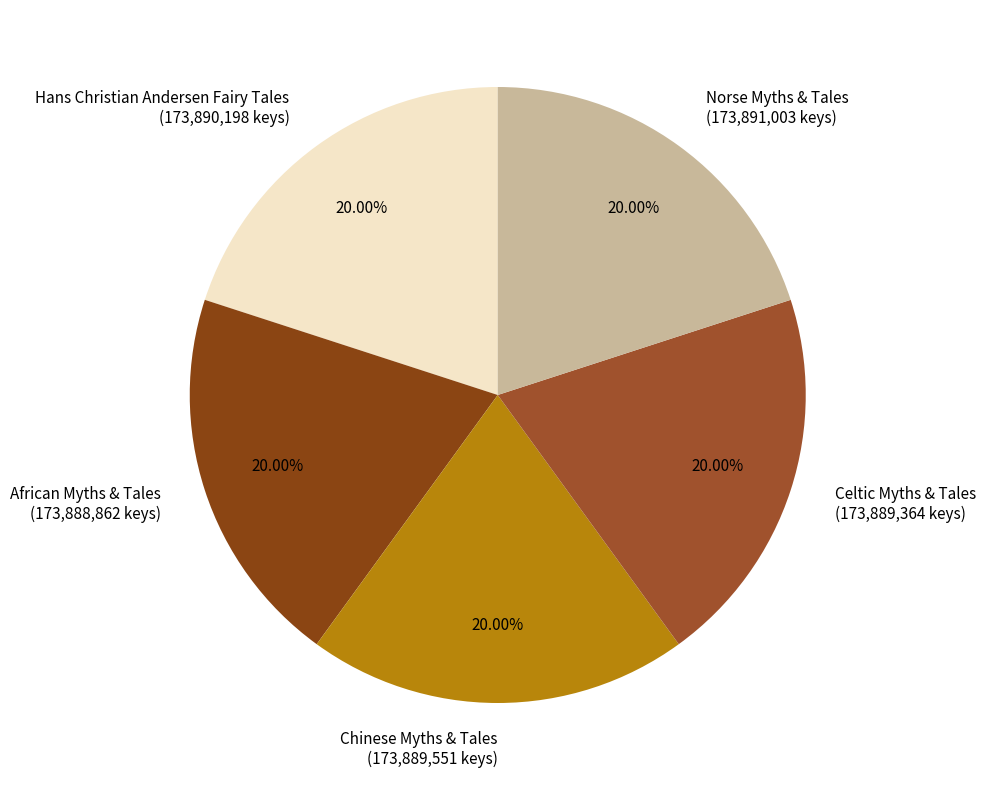

True or false: Chinese Myths & Tales accounts for 20% of the total.

True